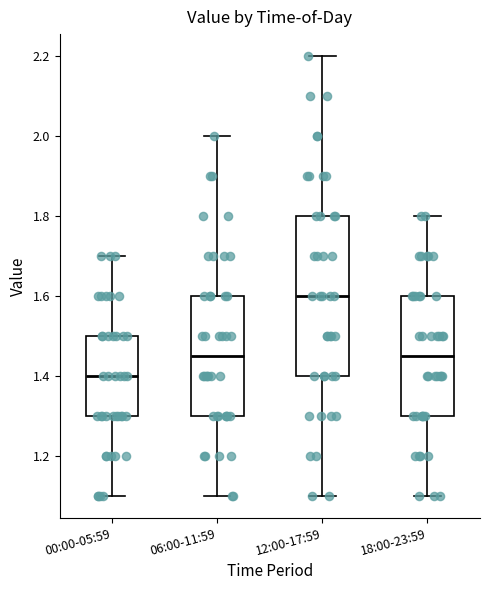

Reading left to right, transcribe this box plot: for each box, give where its median line is, the range the box spans, and where its two whiskers end, as read against the y-axis. The values are not printed on the chart, so give them approximately, as read against the axis.

00:00-05:59: median 1.40, box 1.30 to 1.50, whiskers 1.10 to 1.70
06:00-11:59: median 1.46, box 1.30 to 1.60, whiskers 1.10 to 2.00
12:00-17:59: median 1.60, box 1.40 to 1.80, whiskers 1.10 to 2.20
18:00-23:59: median 1.46, box 1.30 to 1.60, whiskers 1.10 to 1.80